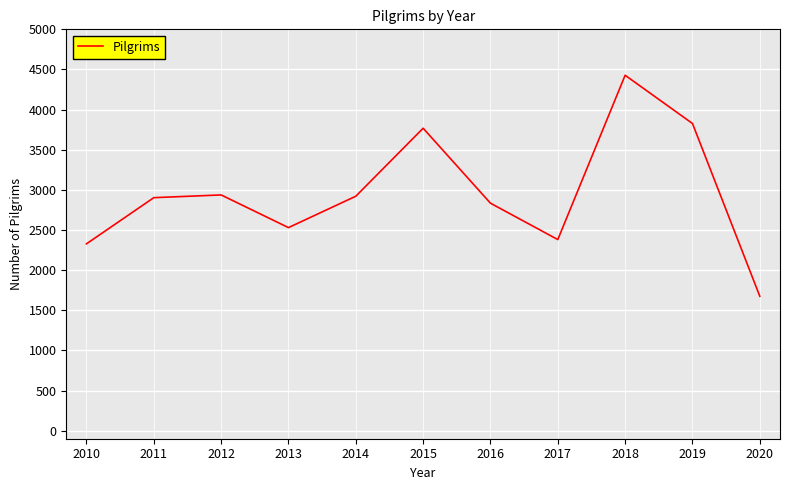

What is the average value?

2957